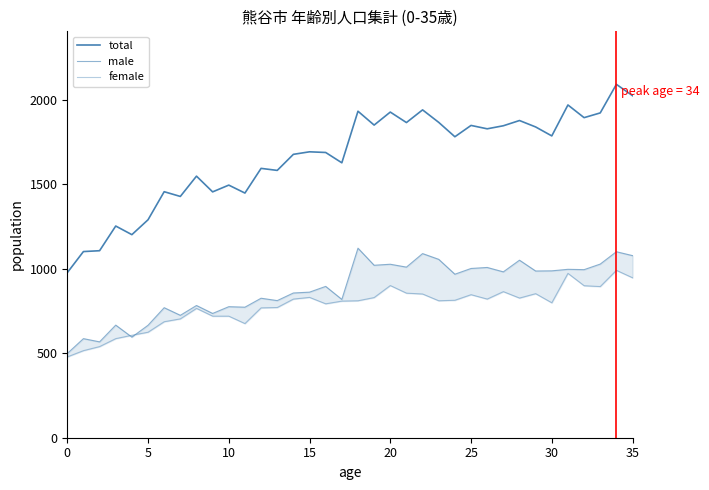

Is it true that male equals 986 at 29?

True